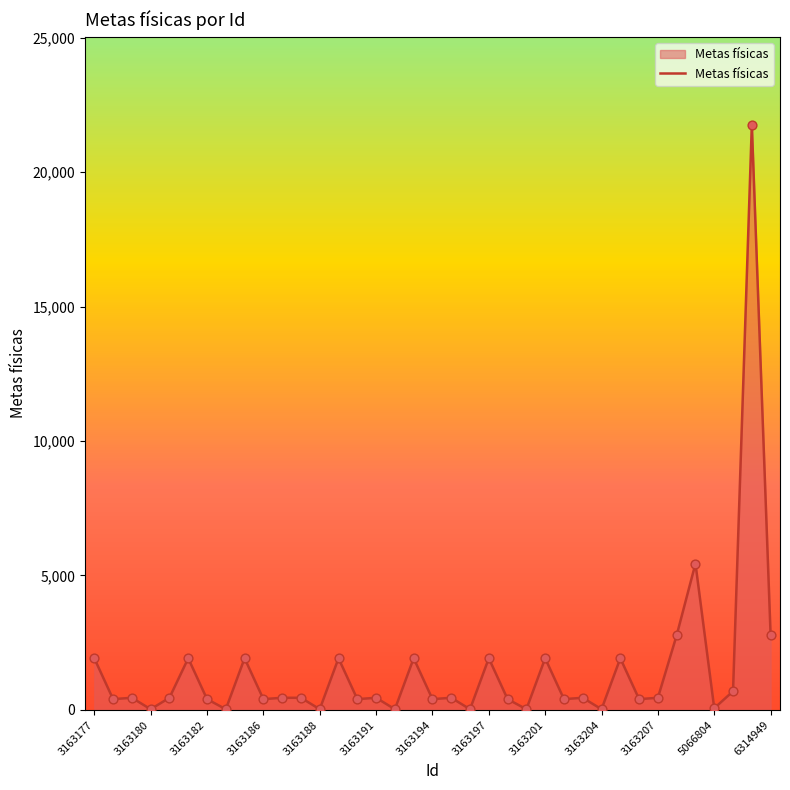

What is the greatest value displayed?

21760